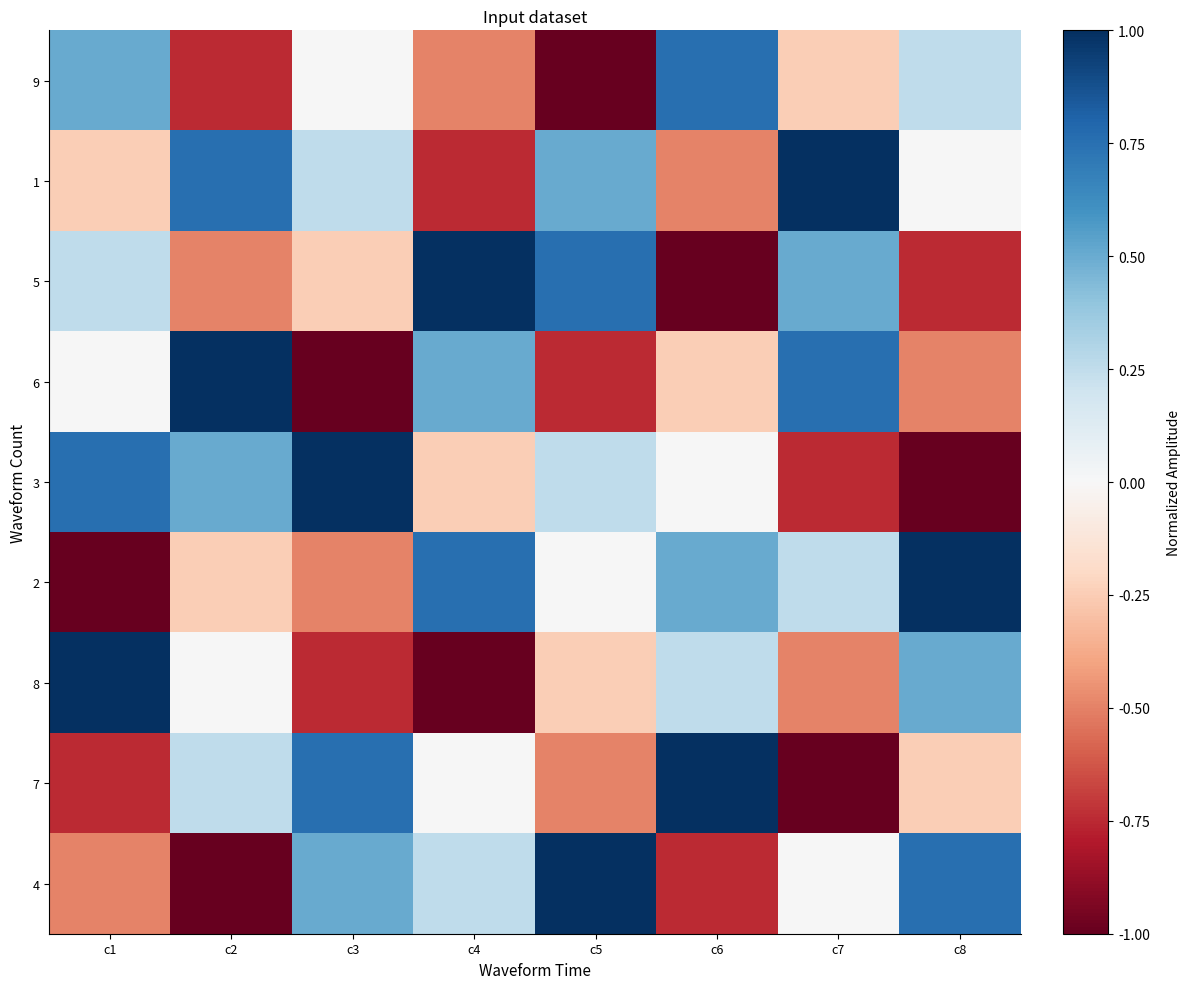

What is the spread (max minus min) of values at c6?

2.0